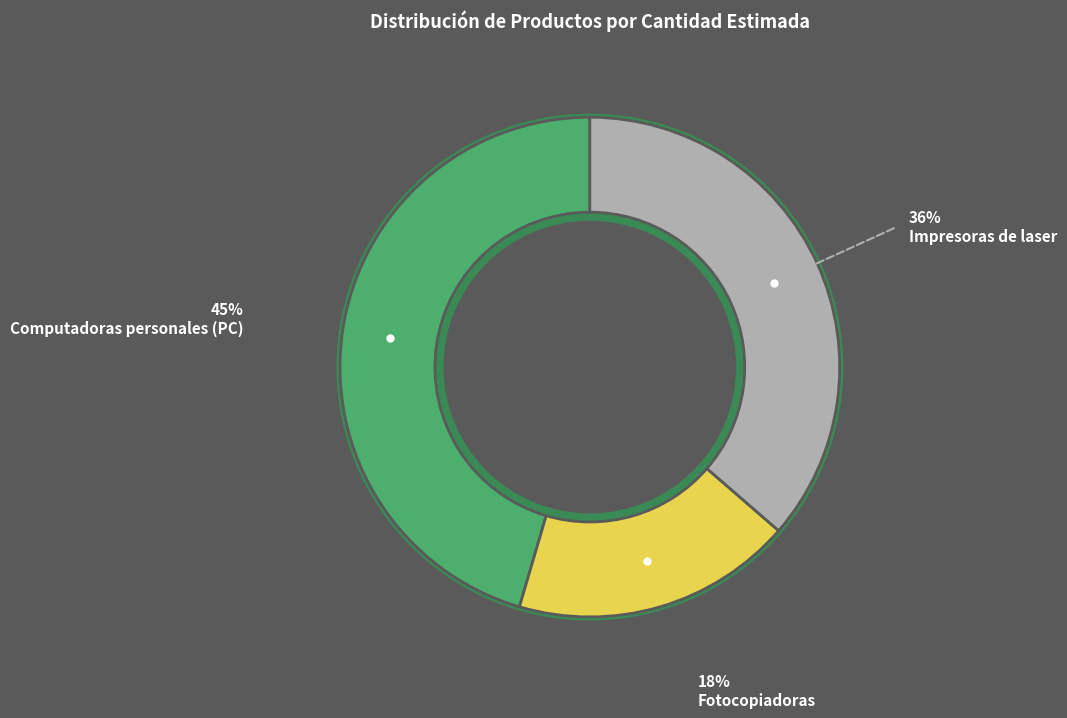

To the nearest percent, what percentage of the pie is Computadoras personales (PC)?

45%